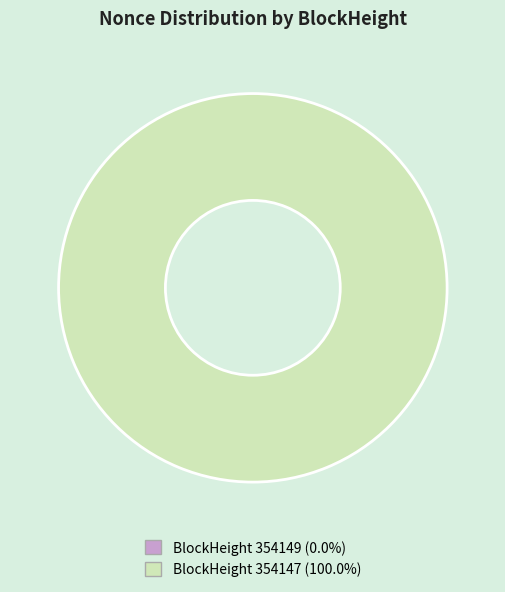

Is the sum of 354147 and 354149 greater than half?

Yes